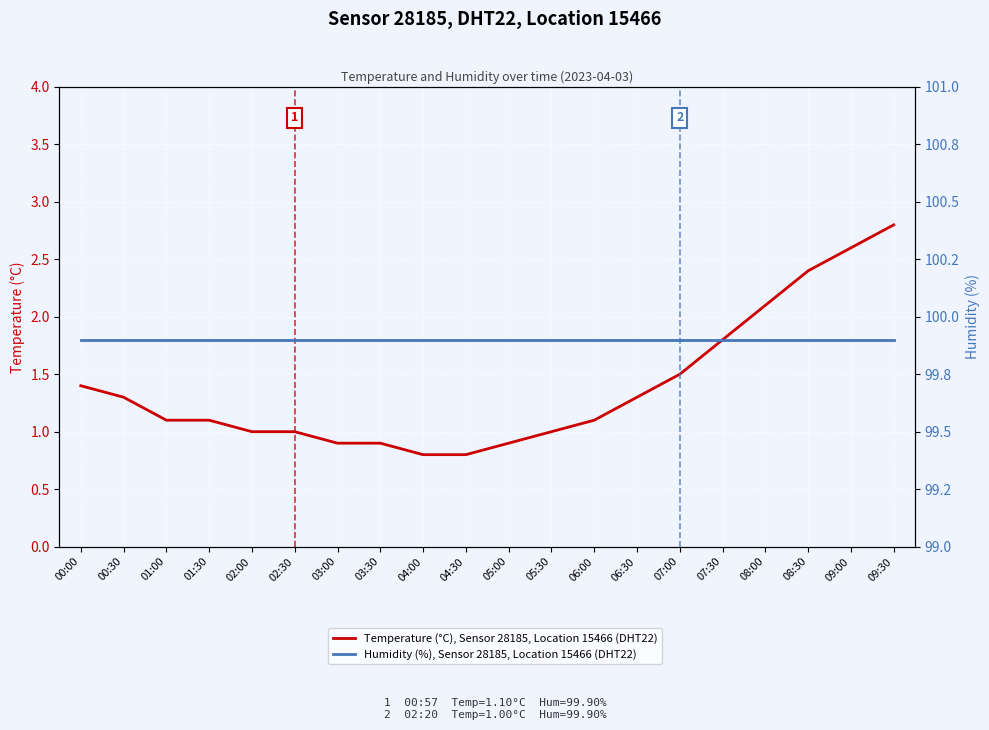

What is the difference between the highest and lowest values at 06:30?

98.6